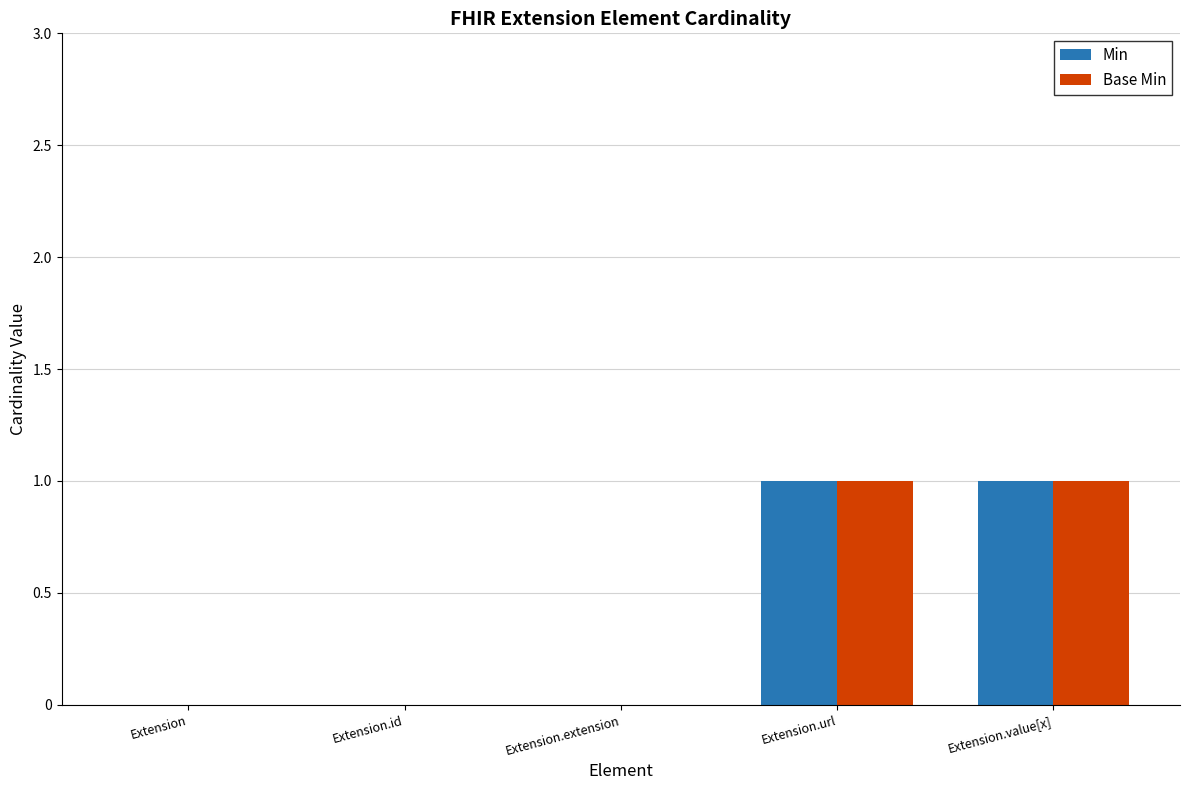

Is it true that Min equals 0 at Extension.id?

True